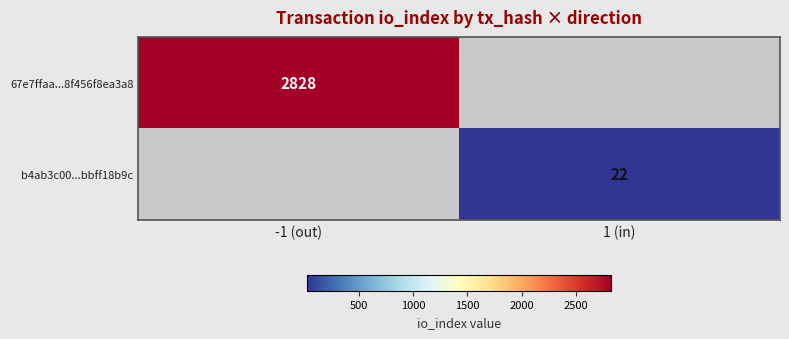

What is the greatest value displayed?

2828.0